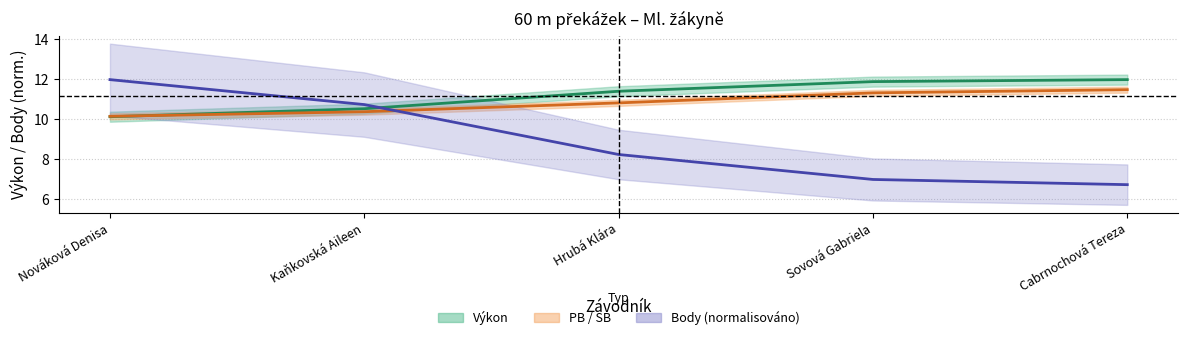

At how many categories does at least one series exceed 11?

4